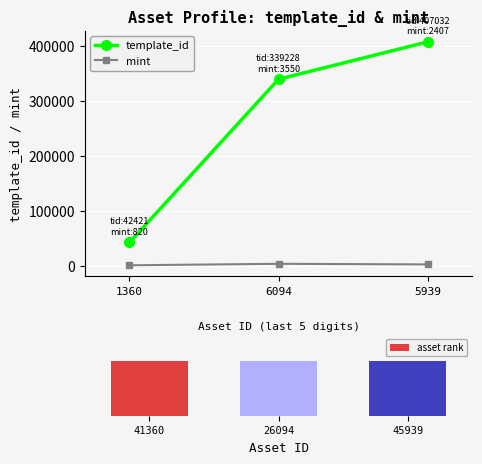

What is the sum of the mint values at 1360 and 5939?

3227